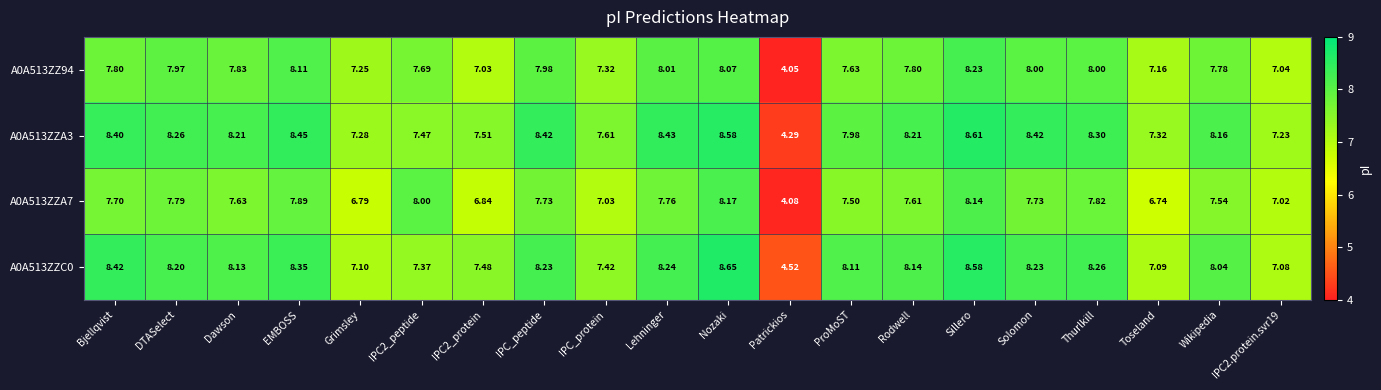

At which label does A0A513ZZA7 reach its peak?

Nozaki